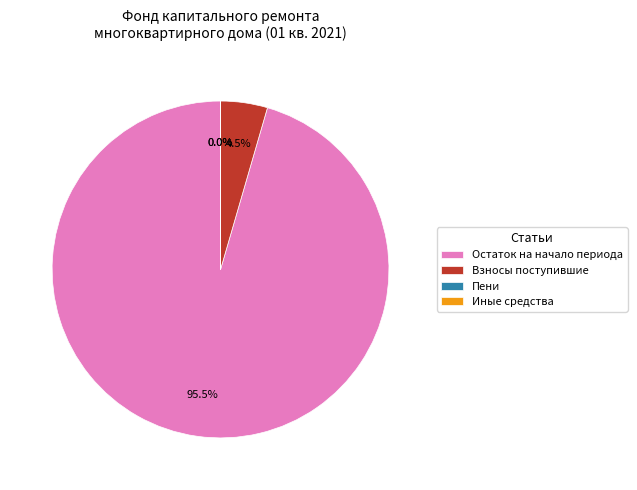

What is the largest slice in the pie chart?

Остаток на начало периода